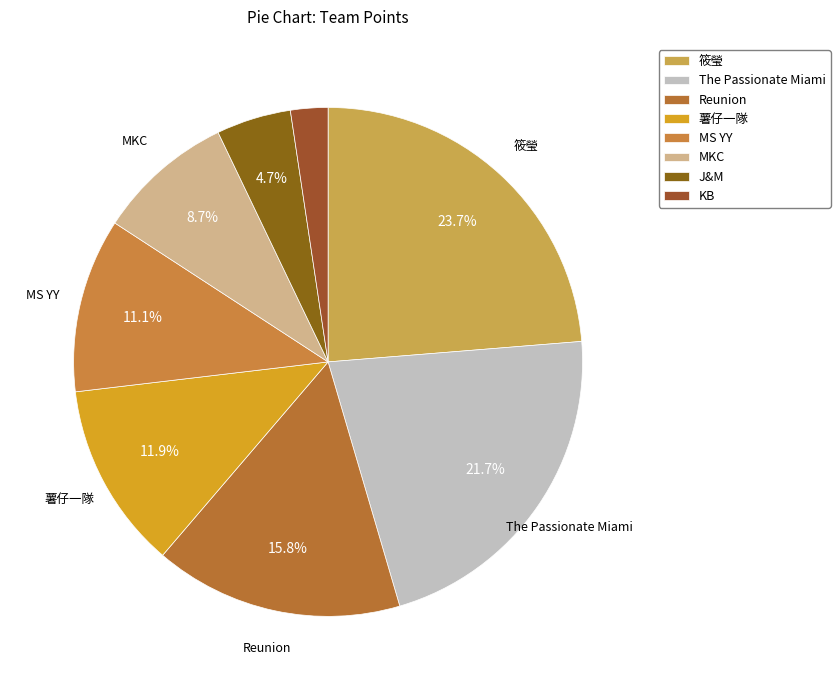

To the nearest percent, what percentage of the pie is 薯仔一隊?

12%